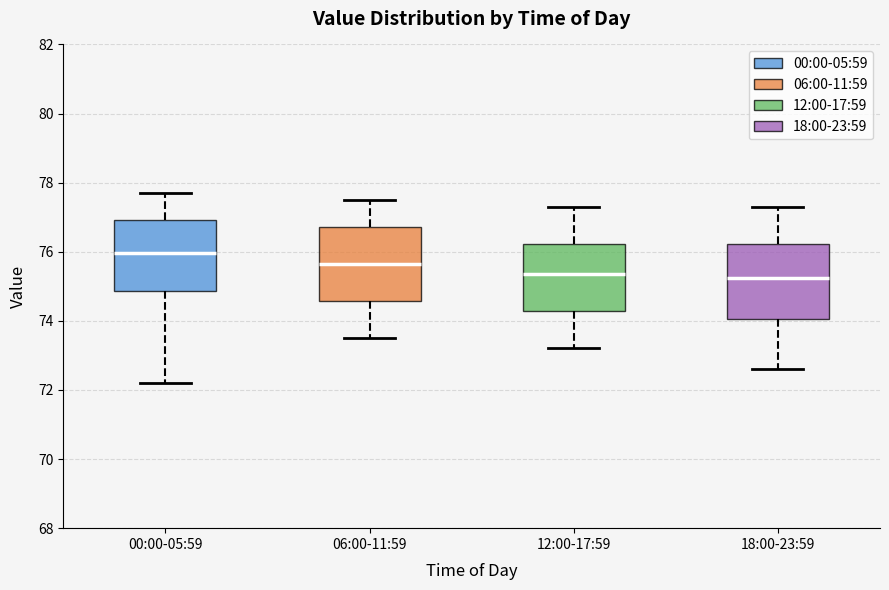

Where is the lower edge of the box for 06:00-11:59 on the y-axis? The values are not printed on the chart, so give them approximately, as read against the axis.

74.6